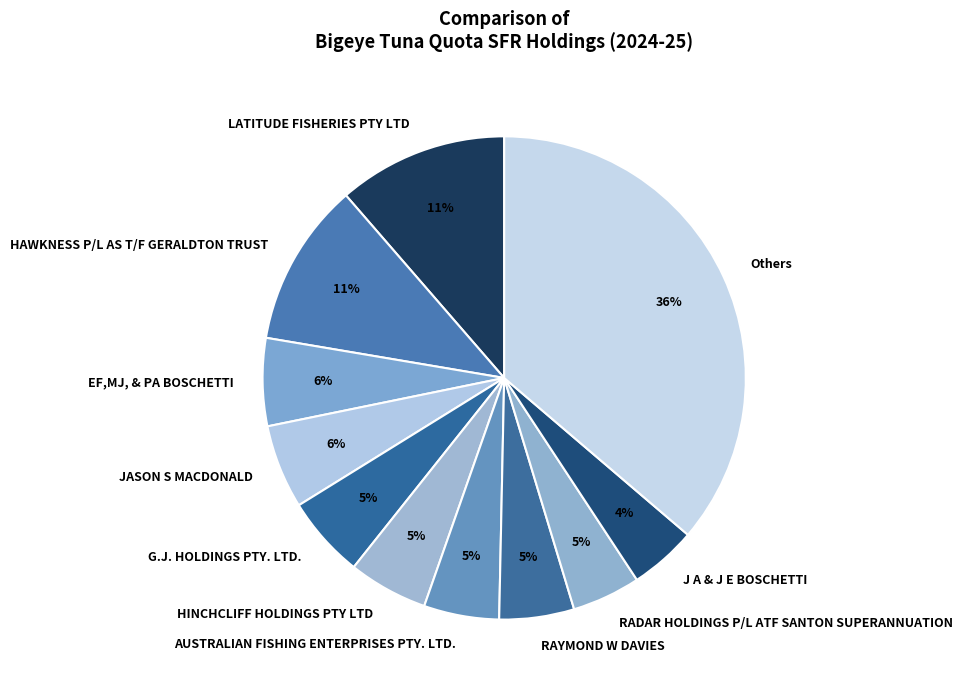

Is there any slice that represents more than half of the pie?

No